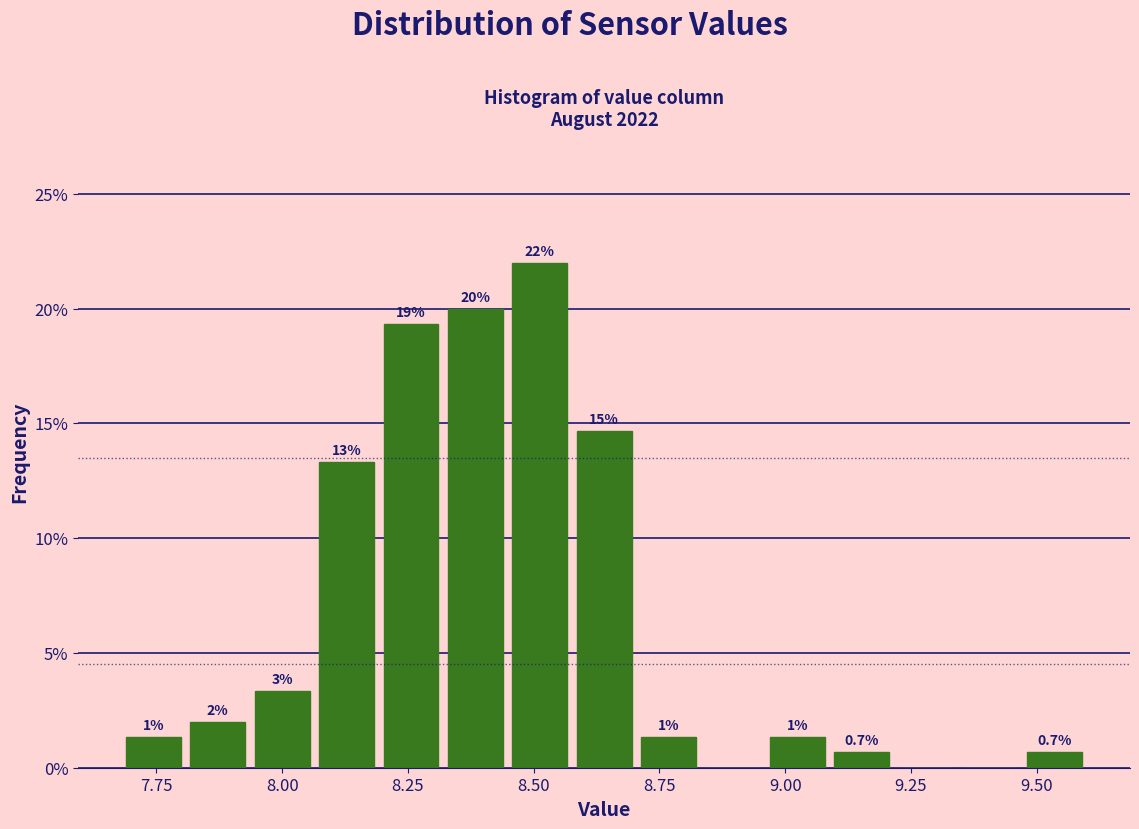

Around what value on the x-axis is the tallest bar? Give the approximate position of its centre, as read against the axis.

8.50